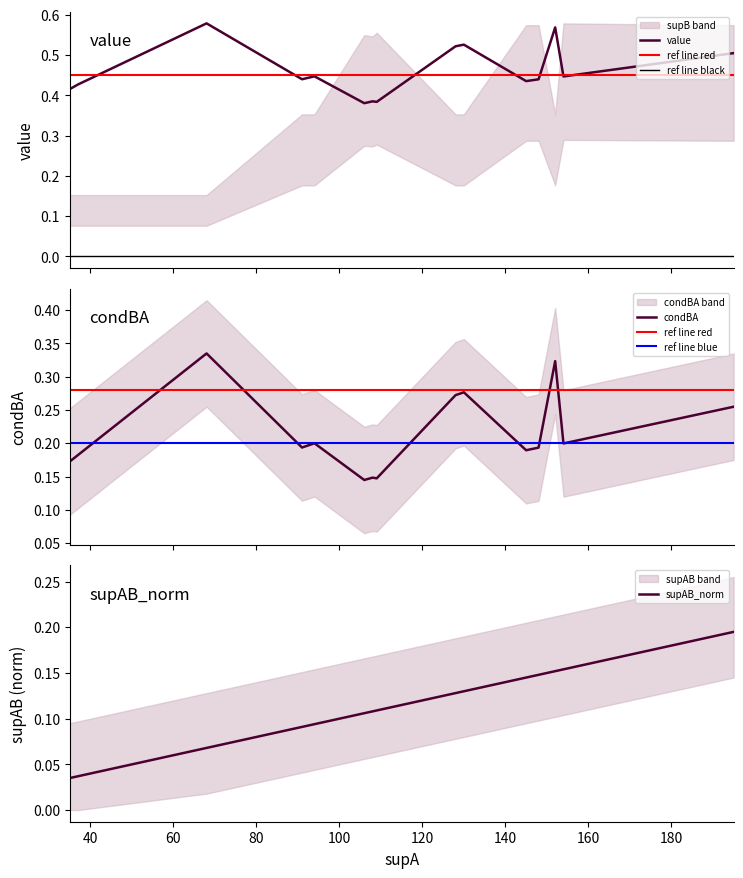

The condBA series shows 0.2 at 94. True or false?

True